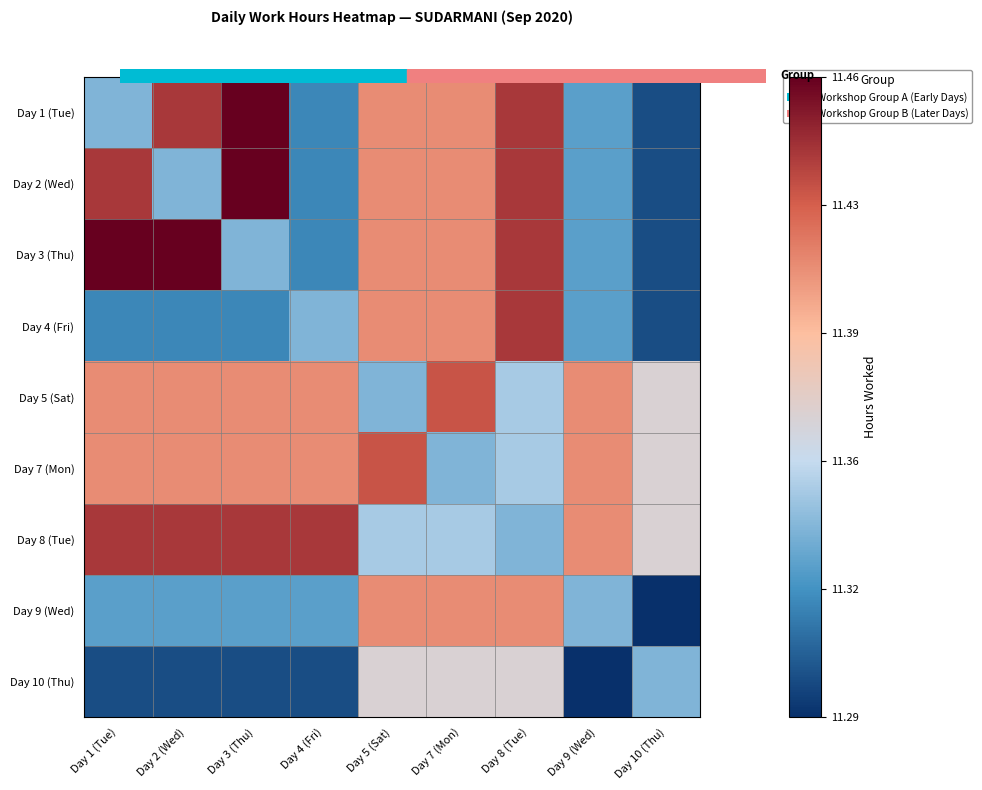

What is the greatest value displayed?

11.5